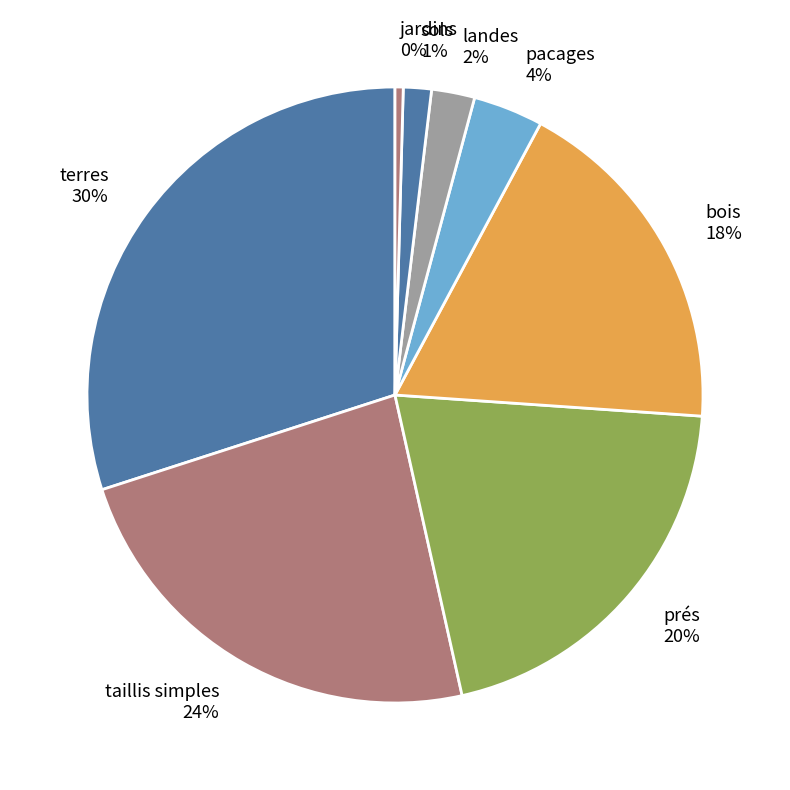

How many slices are in this pie chart?

8